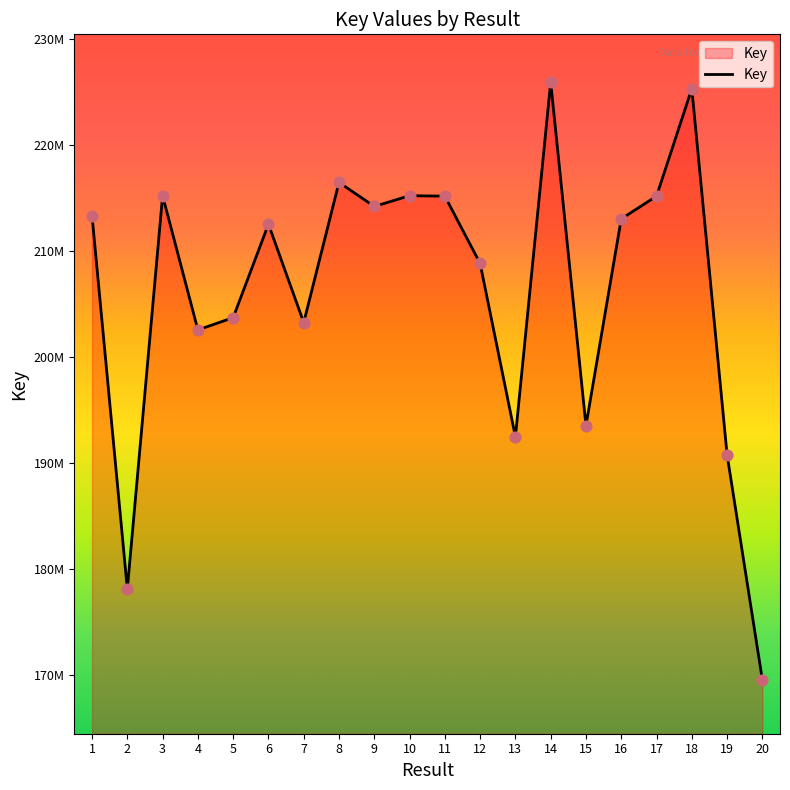

What is the change in value from 4 to 7?

+694572